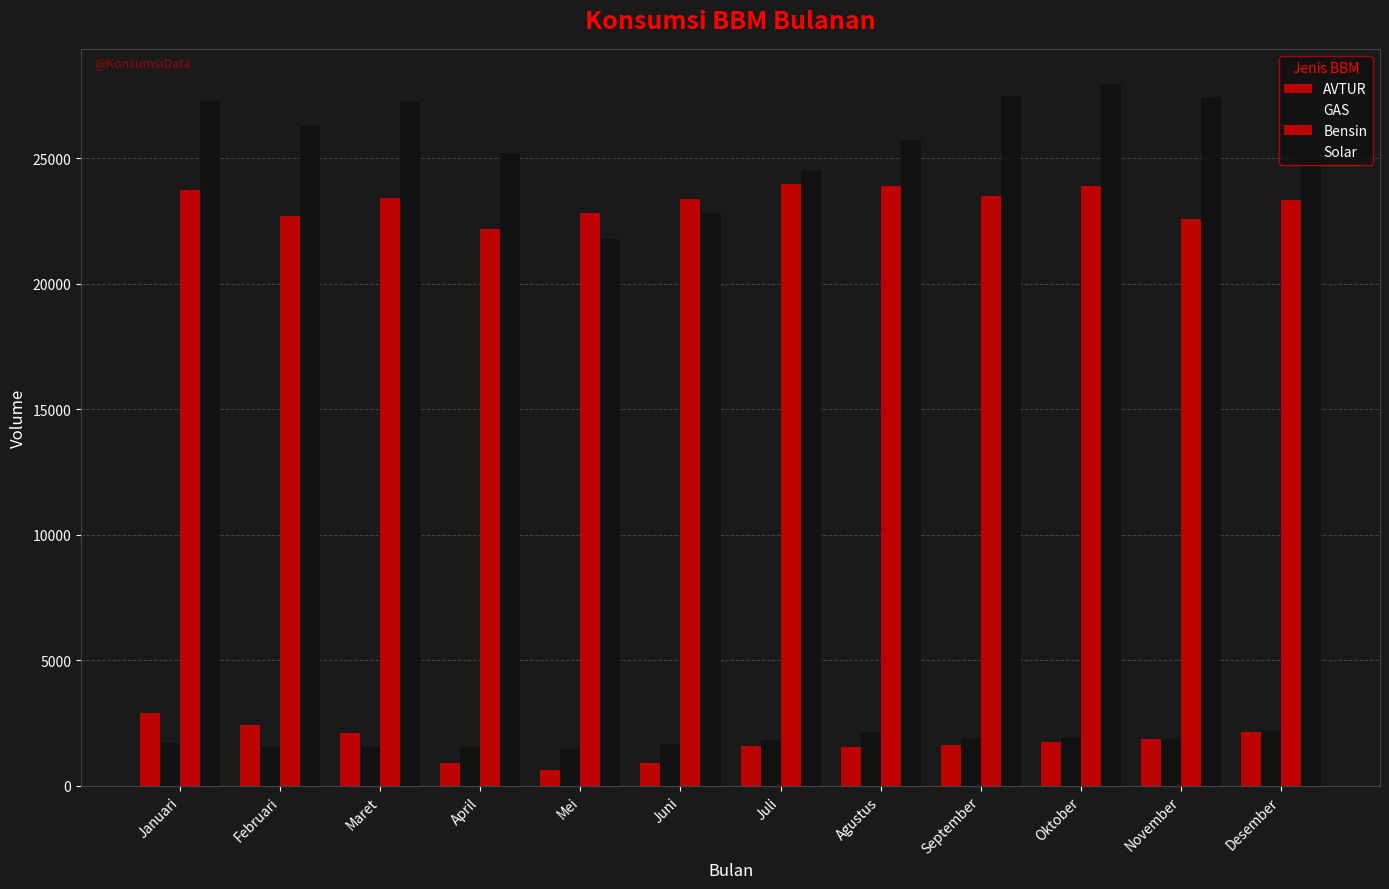

At Oktober, list the series in order from largest to smallest.

Solar, Bensin, GAS, AVTUR